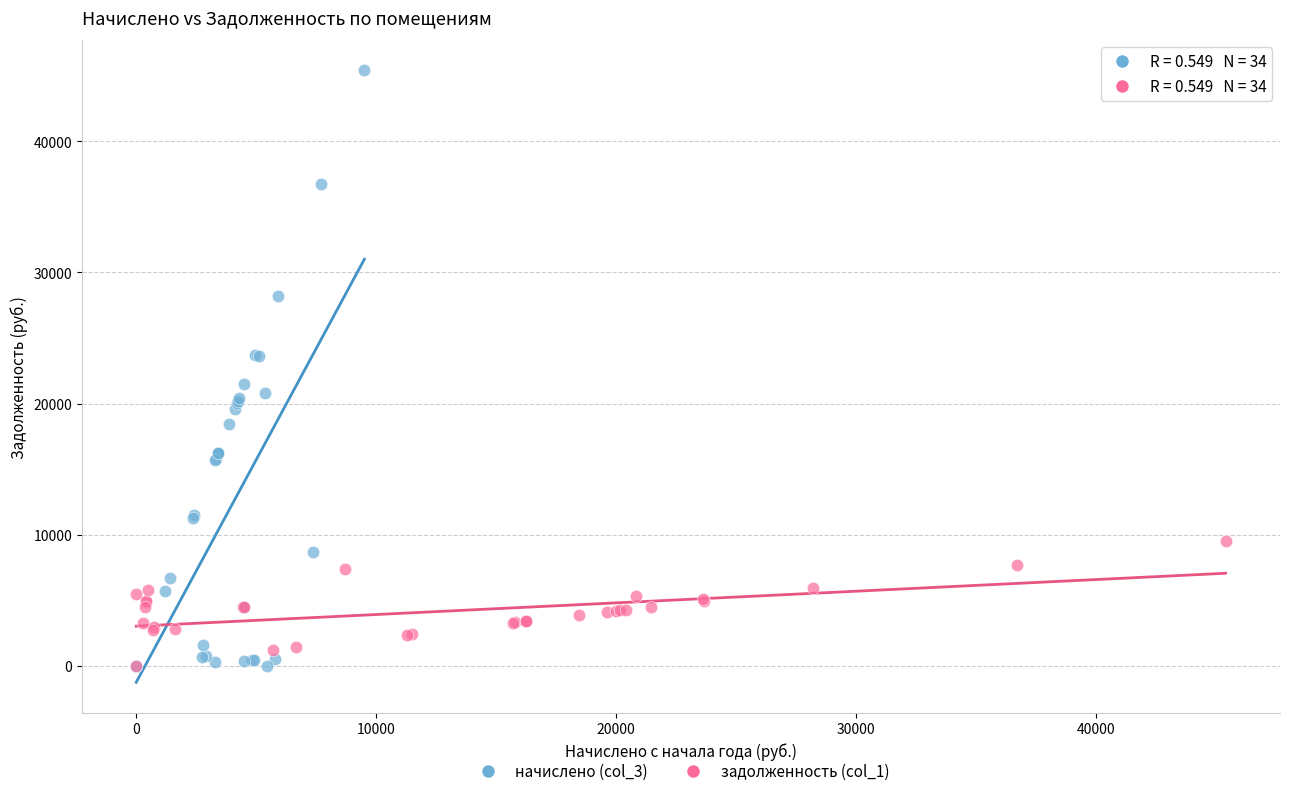

Which series has the widest spread of Y values?

начислено (col_3)